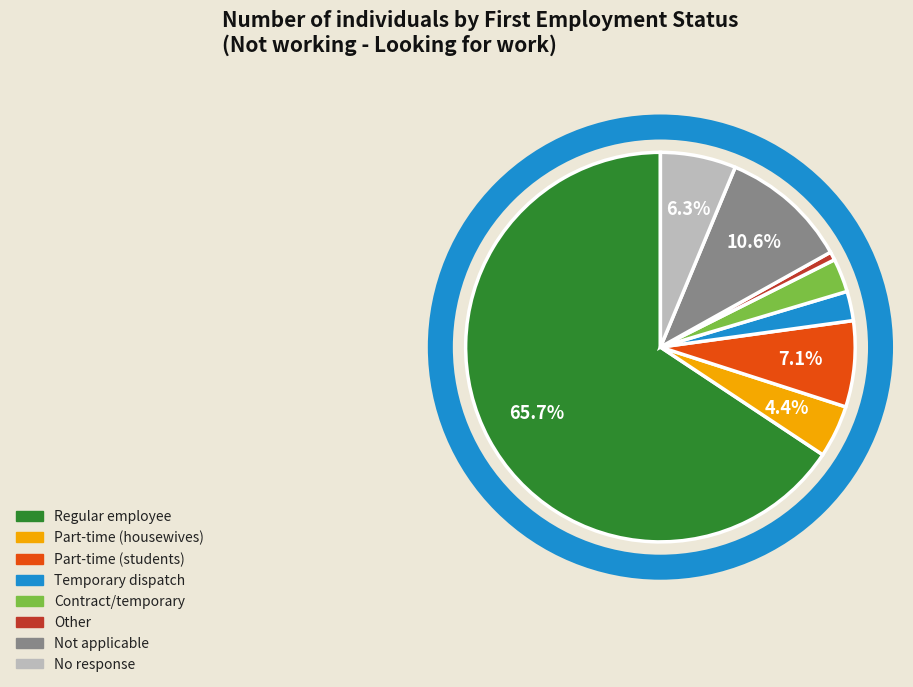

To the nearest percent, what percentage of the pie is Contract/temporary?

3%